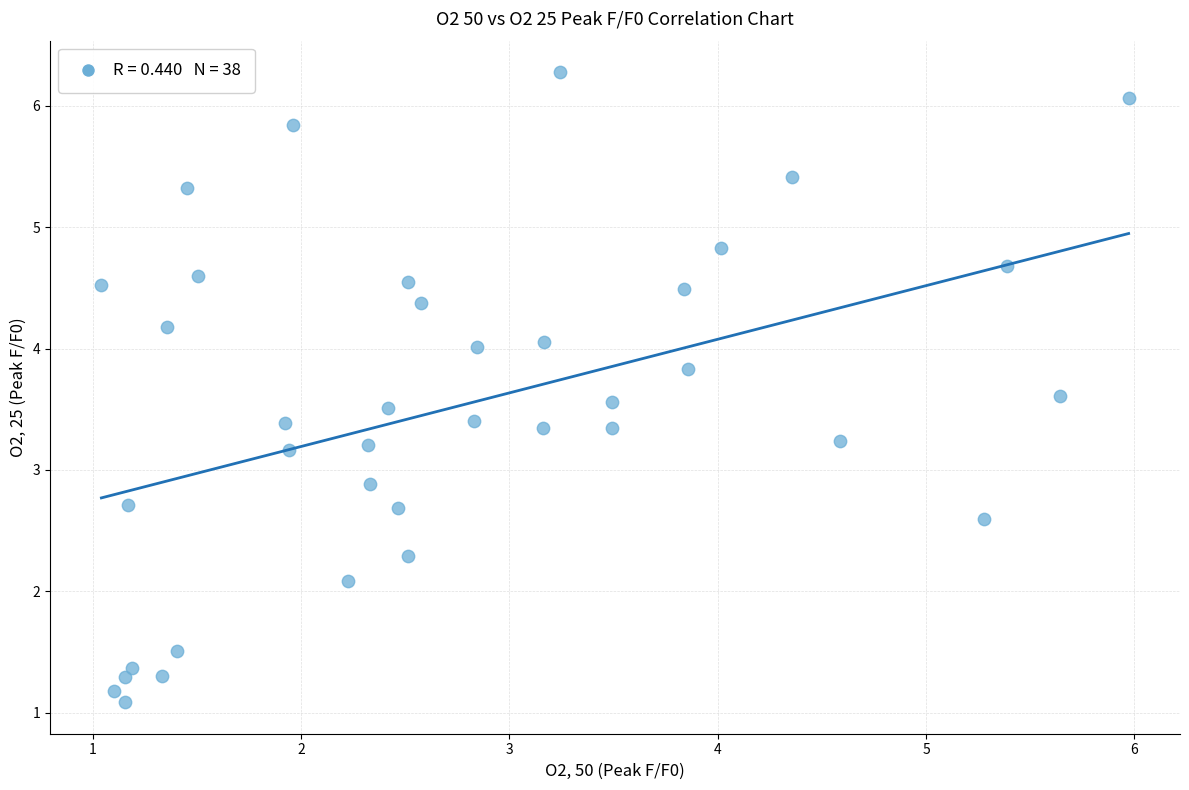

What is the range of X values (max minus min)?

4.9